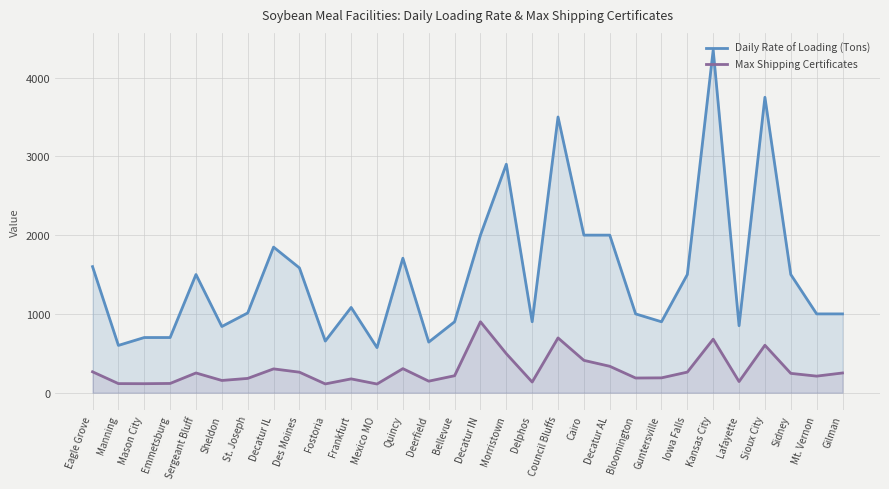

In Max Shipping Certificates, how many points are higher than both neighbors (excluding endpoints)?

8